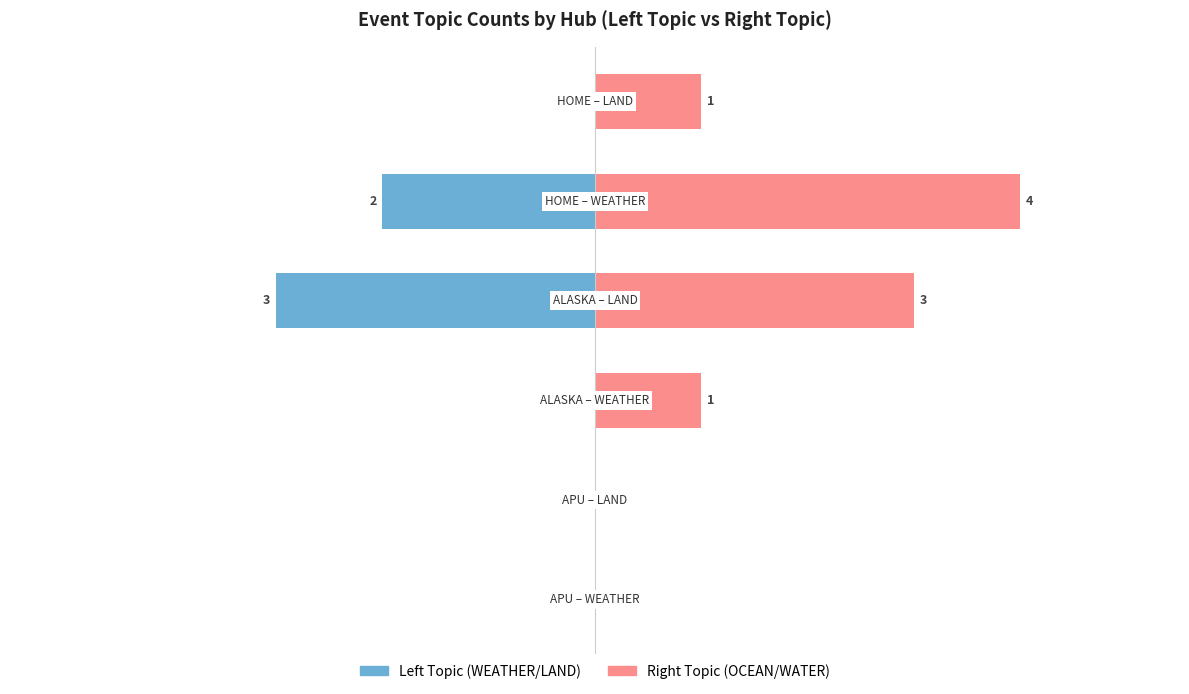

Rank the series by their maximum value, from lowest to highest.

Left Topic, Right Topic